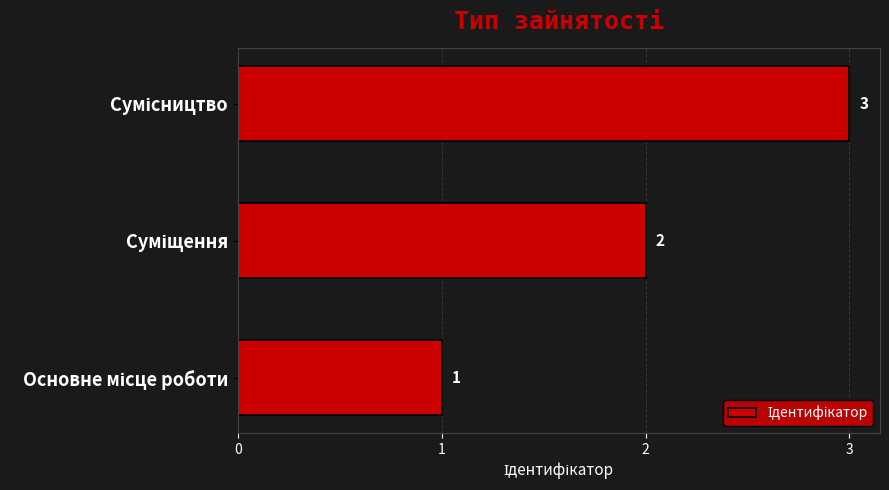

How many values are between 1 and 3?

3